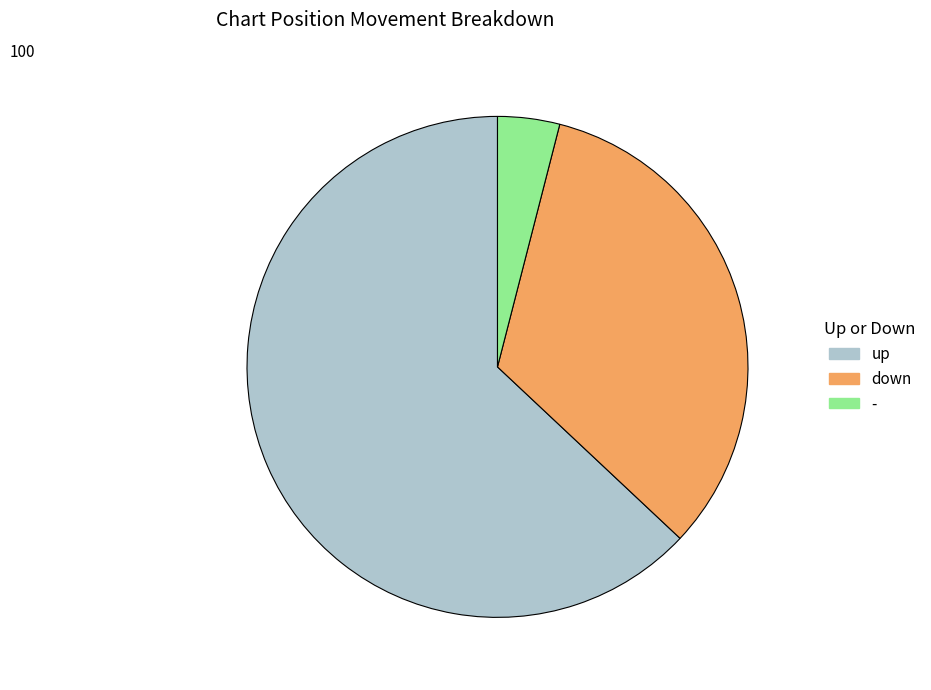

Approximately how many times larger is the value at up compared to down?

1.9